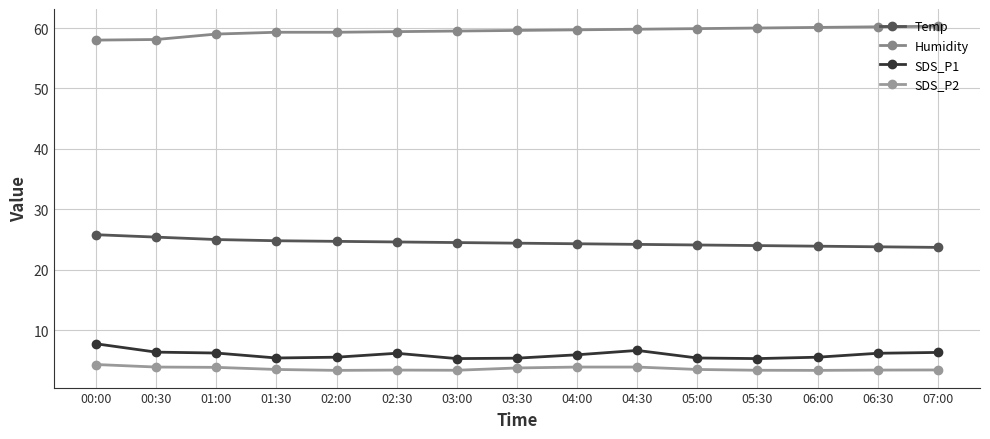

At how many categories does at least one series exceed 17?

15